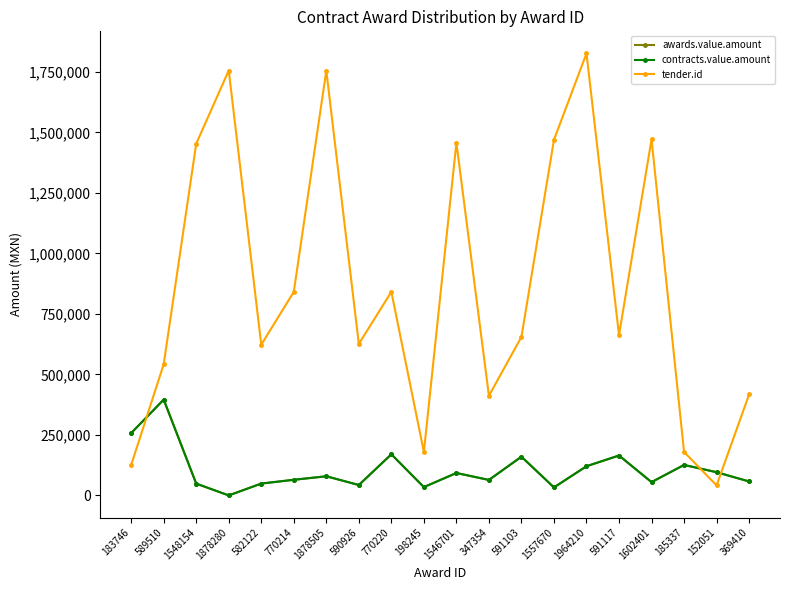

What is the label of the 11th point from the left?

1546701